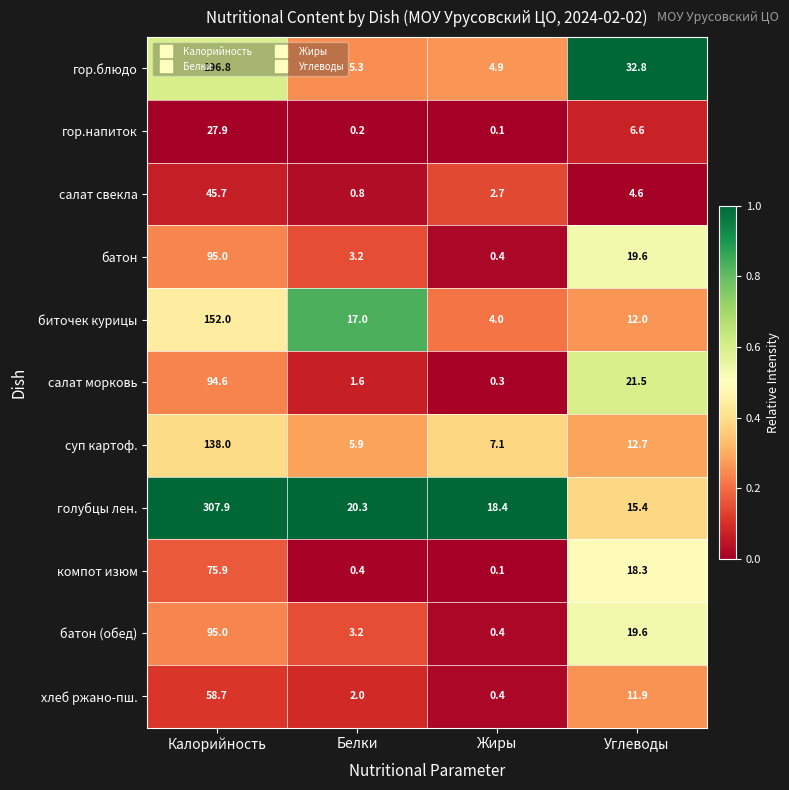

What is the total value across all series at Жиры?

38.8